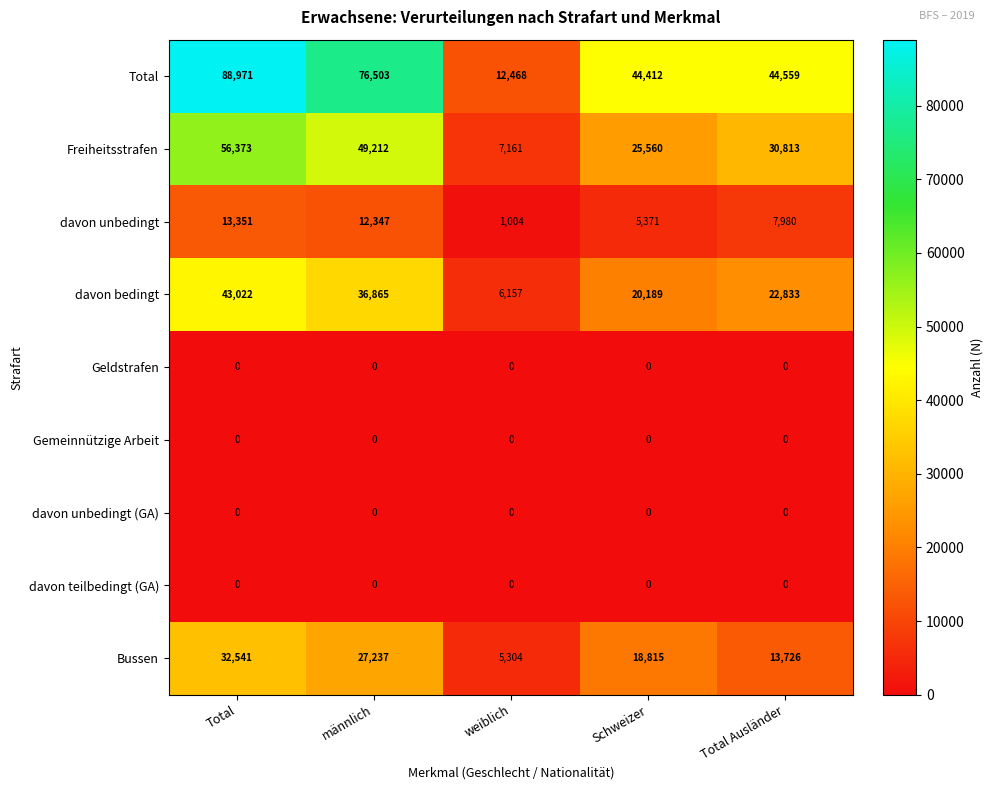

What is the difference between the second highest and minimum values in the Total series?

64035